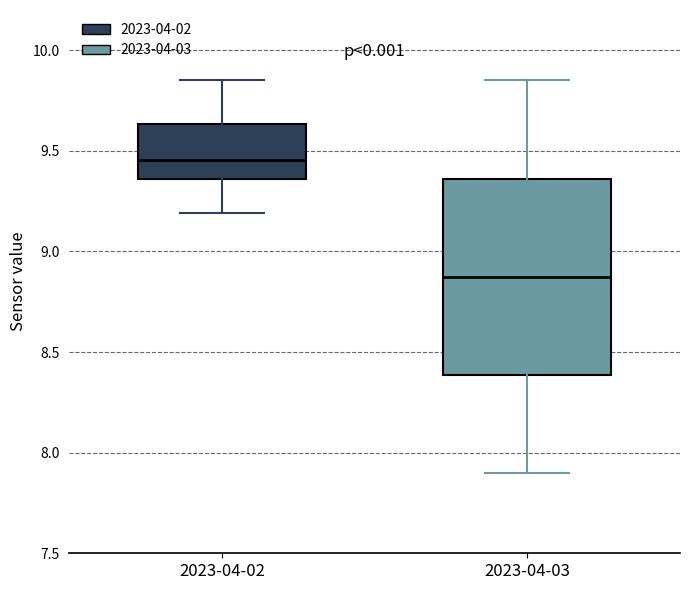

Where does the median line of the box for 2023-04-02 sit on the y-axis? The values are not printed on the chart, so give them approximately, as read against the axis.

9.45